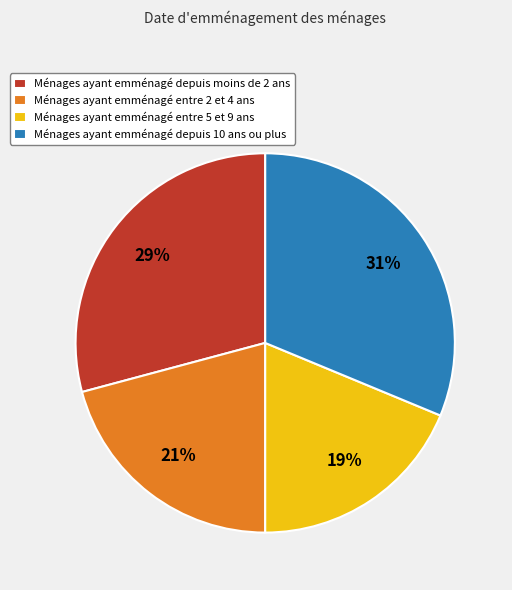

What is the smallest slice in the pie chart?

Ménages ayant emménagé entre 5 et 9 ans